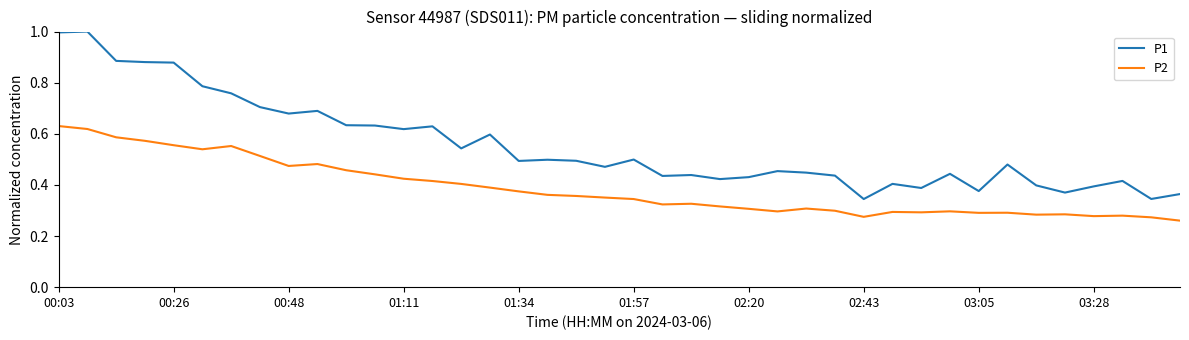

List the series in order of their overall mean, highest first.

P1, P2